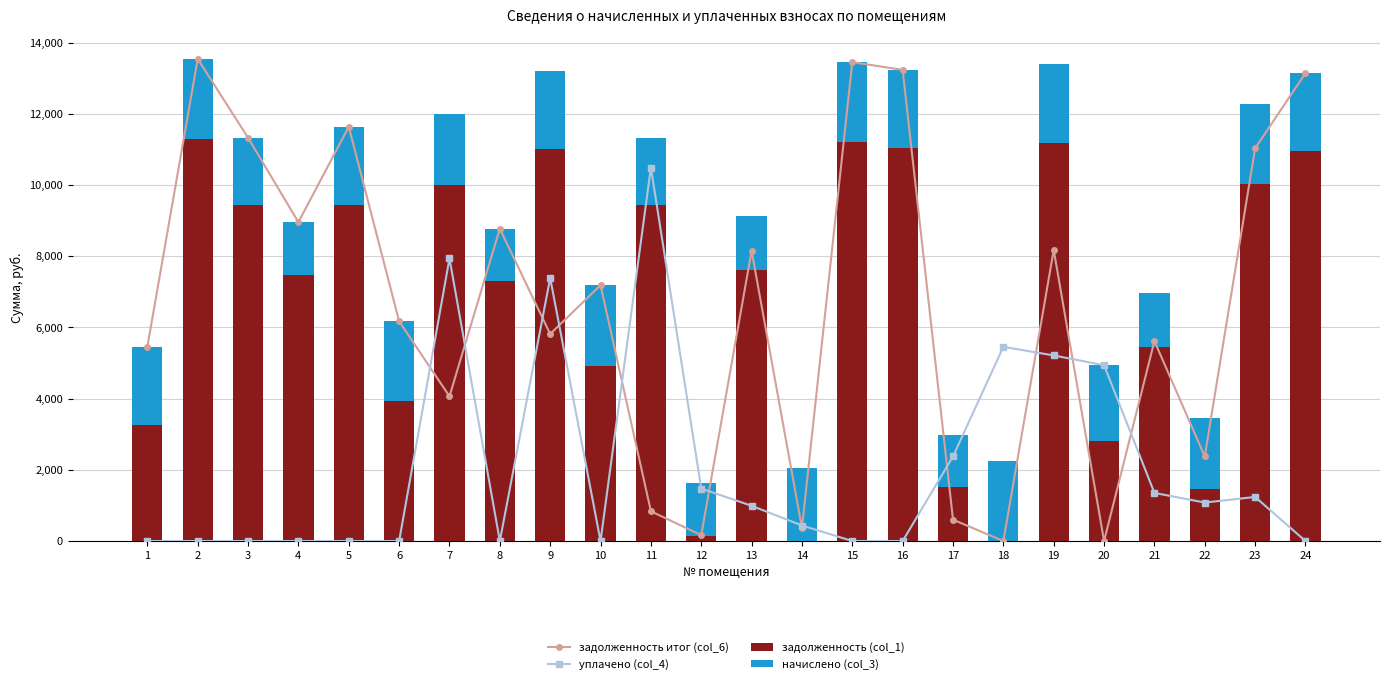

Which category has the lowest value in the задолженность итог (col_6) series?

18